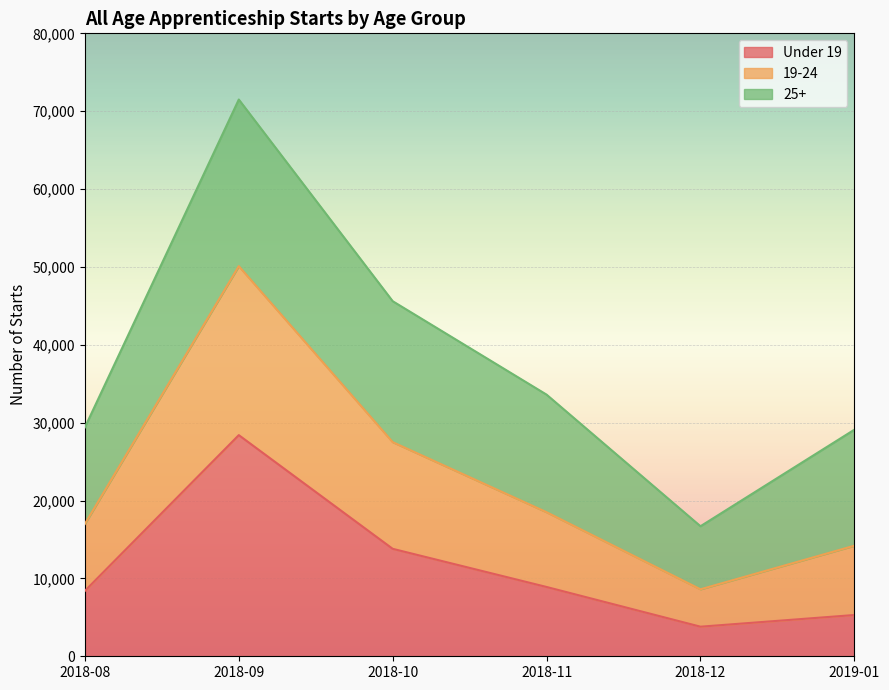

List the labels in order of 19-24 value, largest first.

2018-09, 2018-10, 2018-11, 2018-08, 2019-01, 2018-12